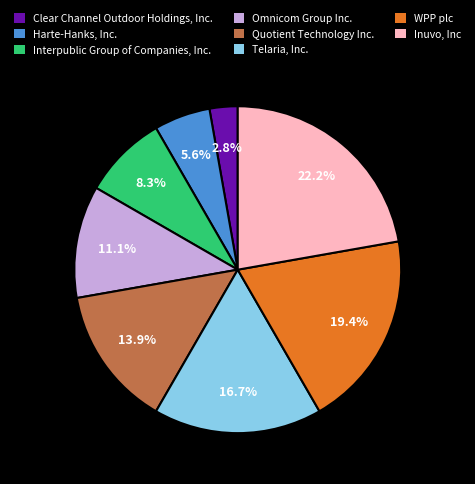

Combined, do Telaria, Inc. and Quotient Technology Inc. account for over 50%?

No